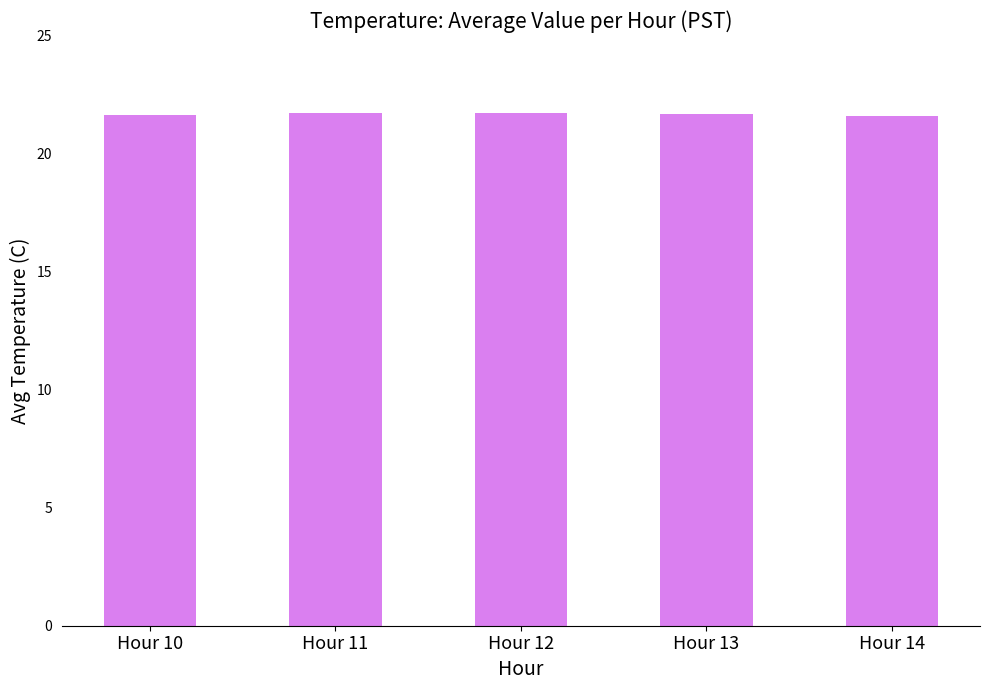

What is the average value?

21.7